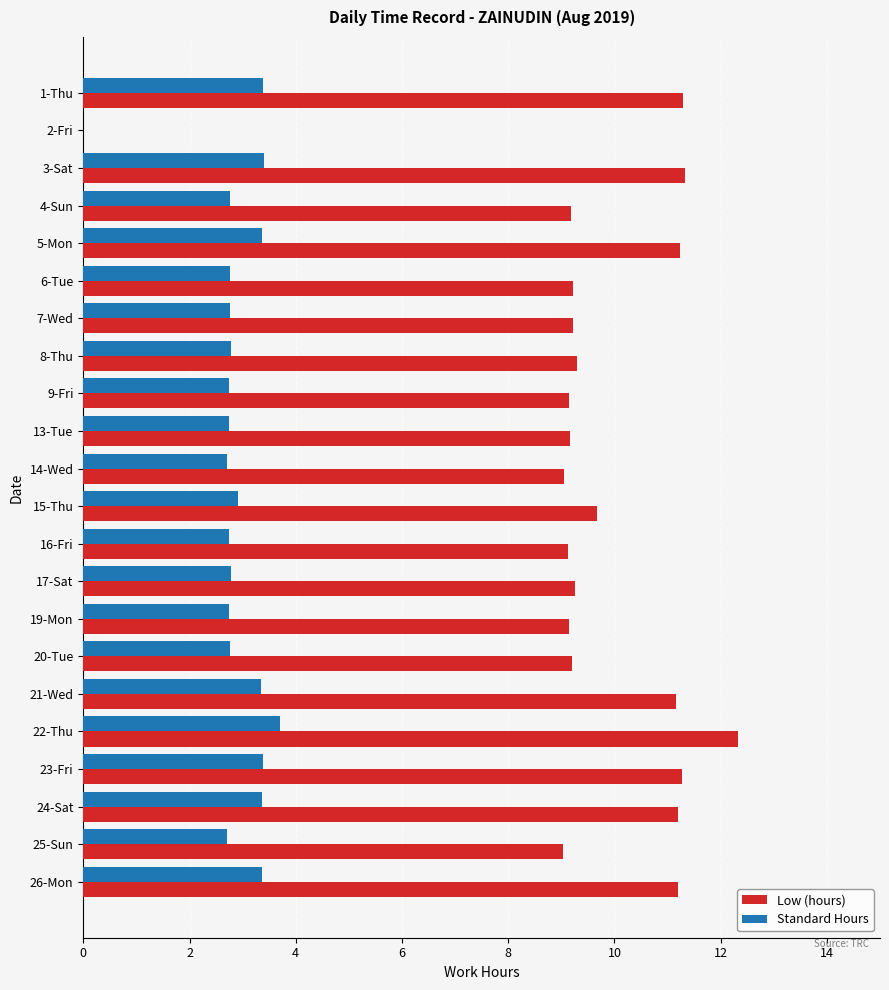

The value of Low (hours) at 7-Wed is 16.2. True or false?

False